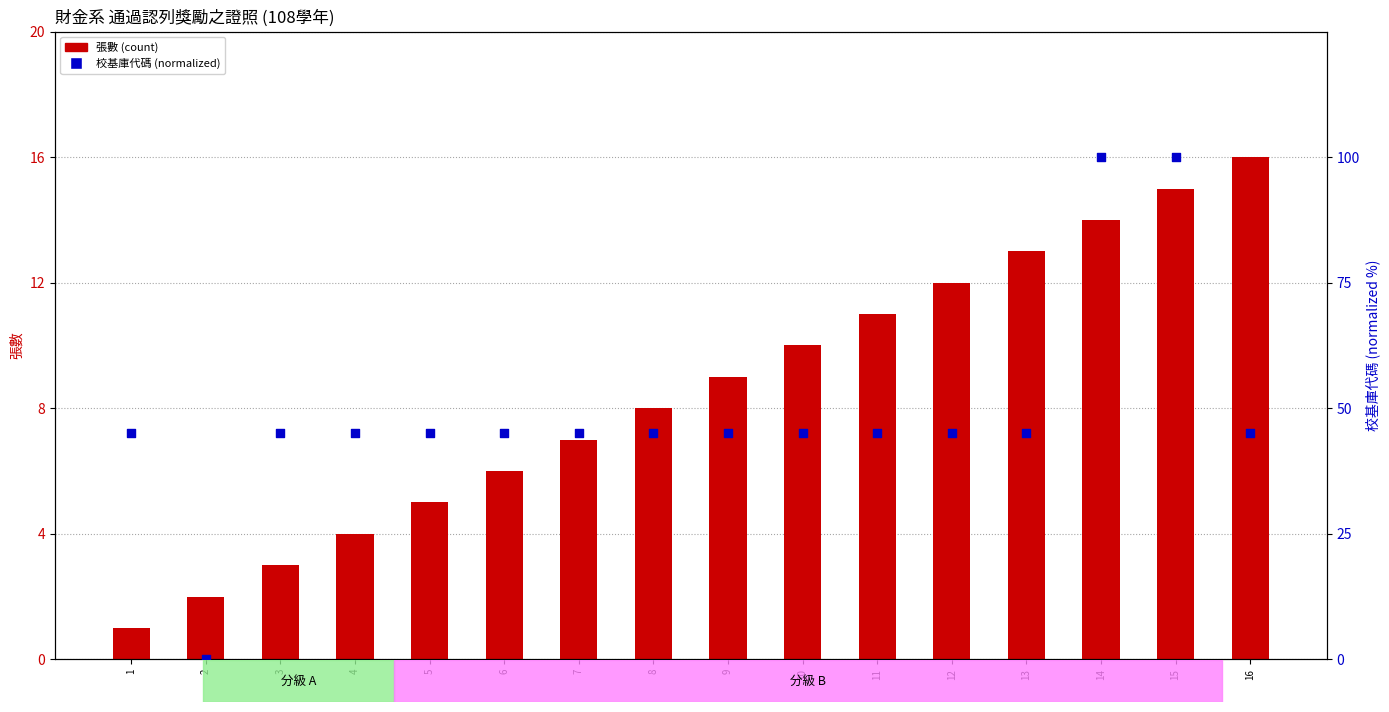

Is the value of 校基庫代碼 (normalized) at 3 greater than the value of 張數 (count) at 2?

Yes